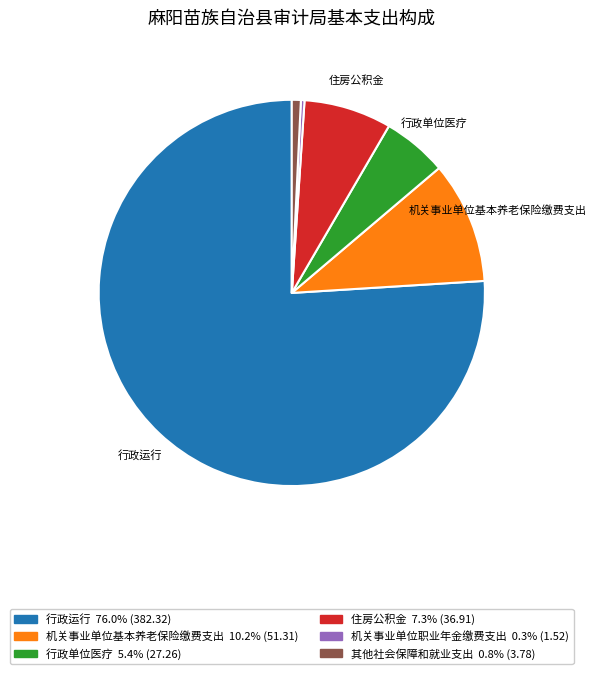

Does any single category account for the majority?

Yes